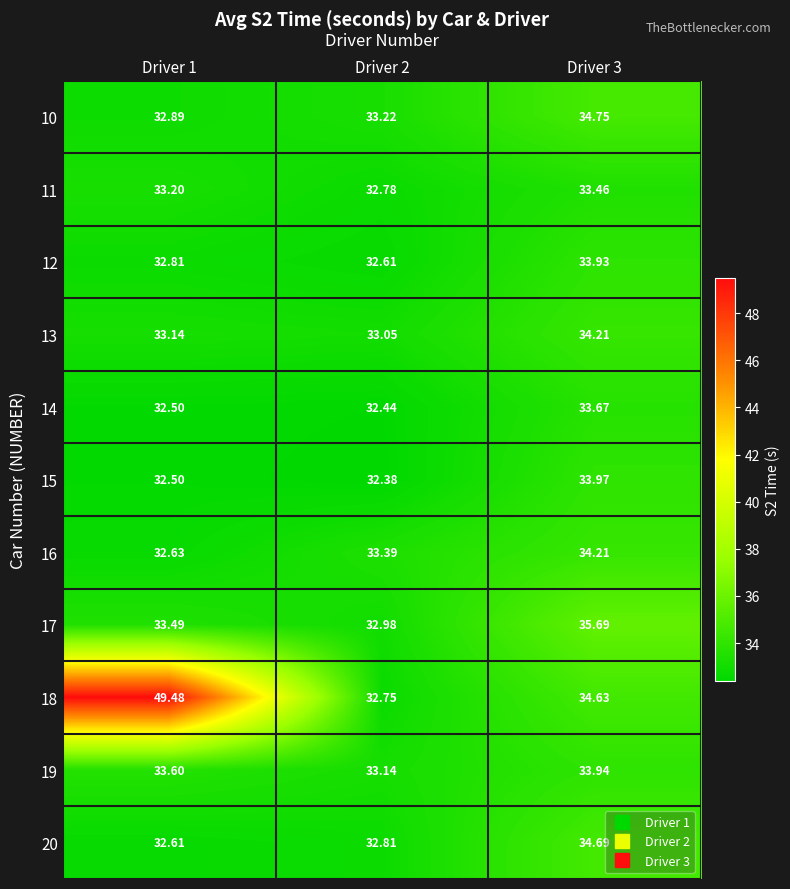

Is the value of 13 at Driver 3 greater than the value of 12 at Driver 2?

Yes